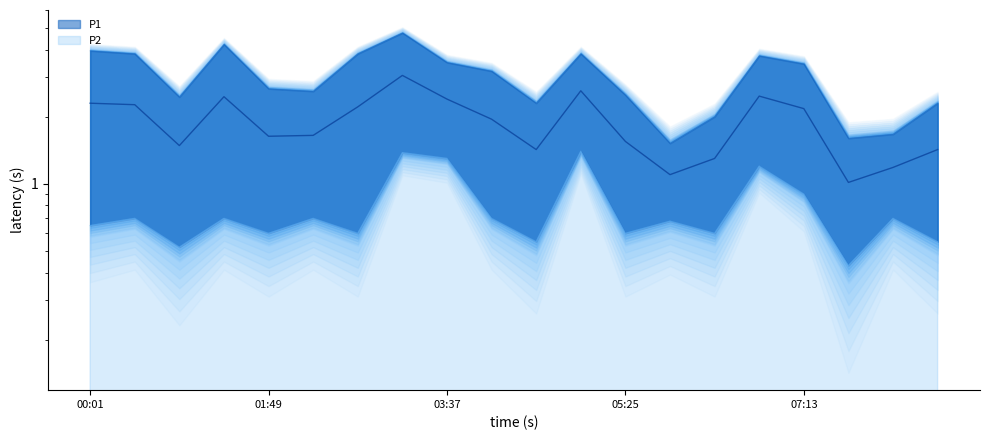

Which category has the lowest value across all series?

07:40